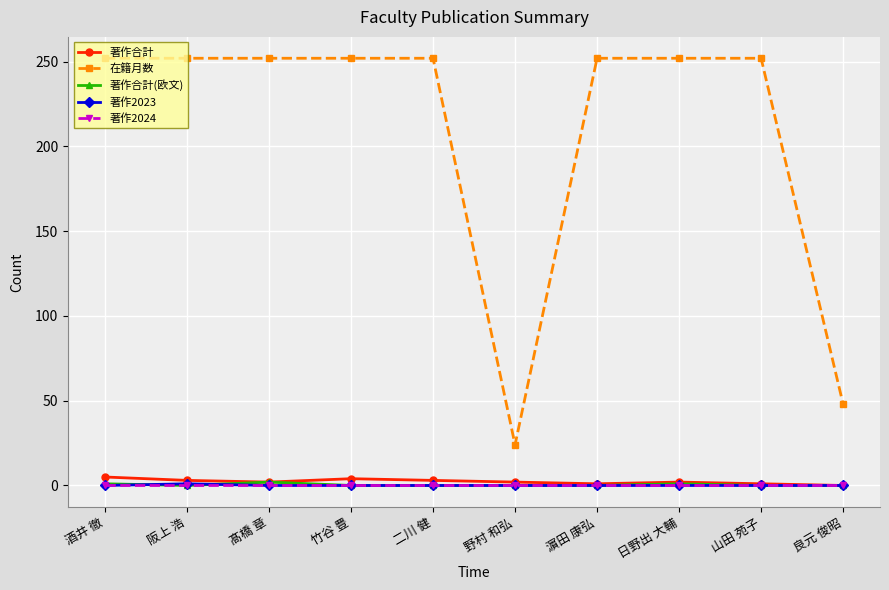

What is the greatest value displayed?

252